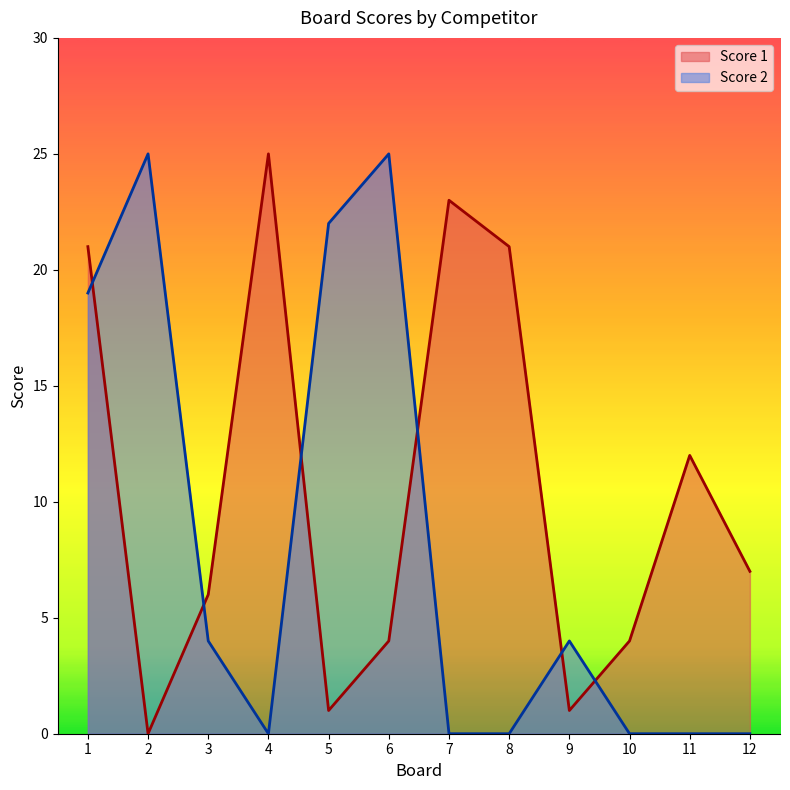

What is the difference between the second highest and minimum values in the Score 2 series?

25